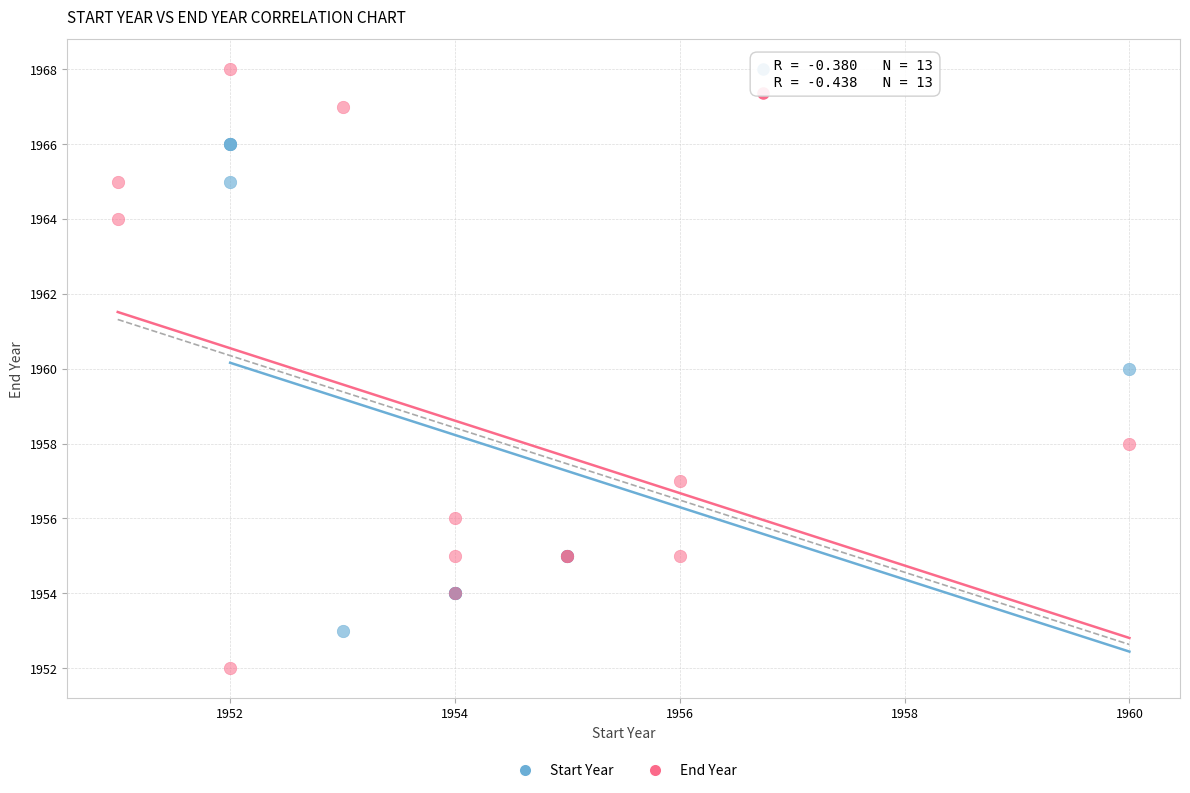

Which series contains the lowest Y value?

End Year